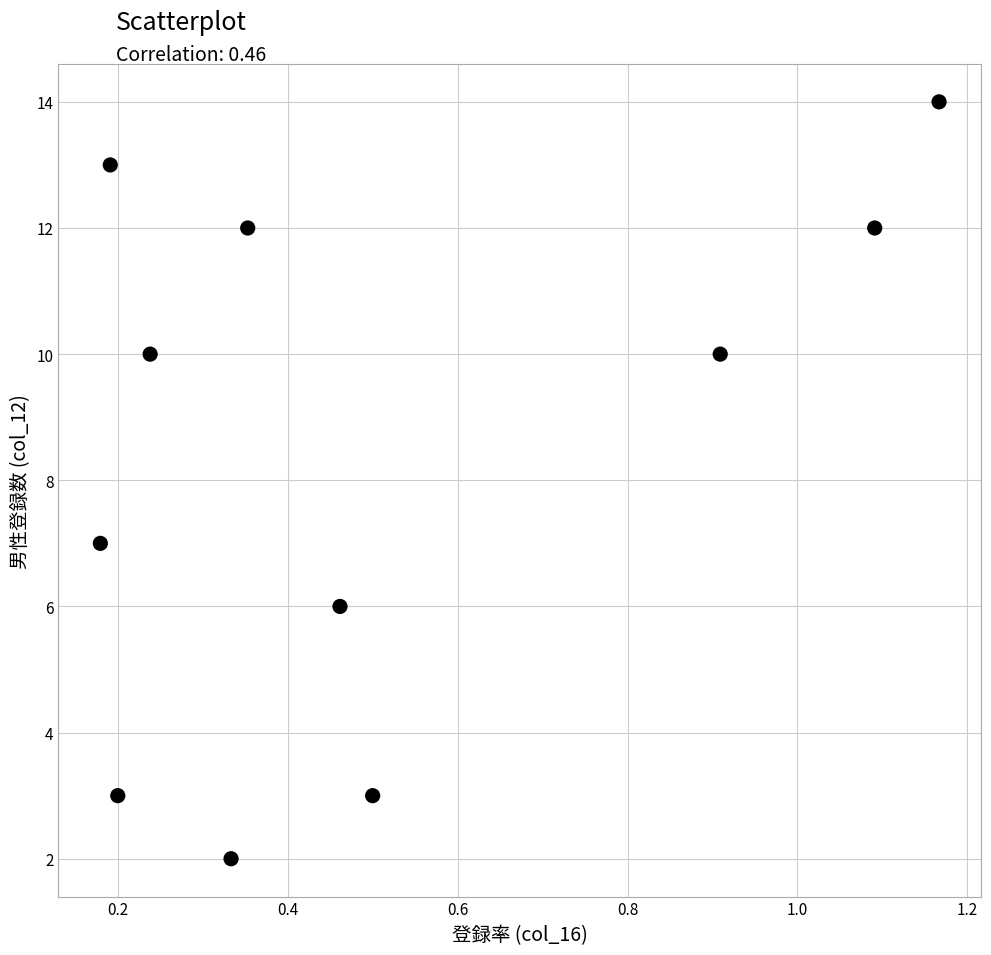

What is the range of Y values (max minus min)?

12